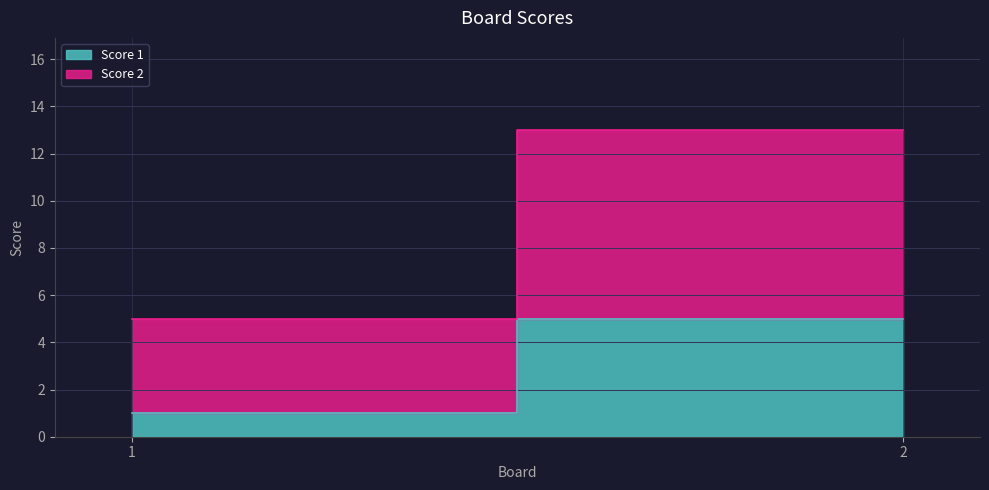

Rank the series by their average value, from lowest to highest.

Score 1, Score 2